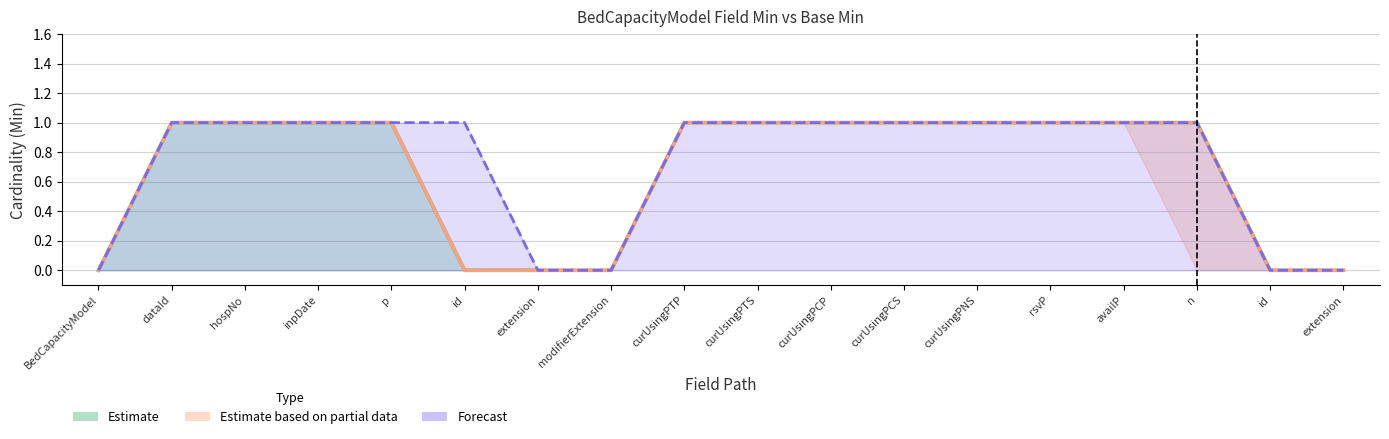

What are all the series names shown in the legend?

Estimate, Estimate based on partial data, Forecast